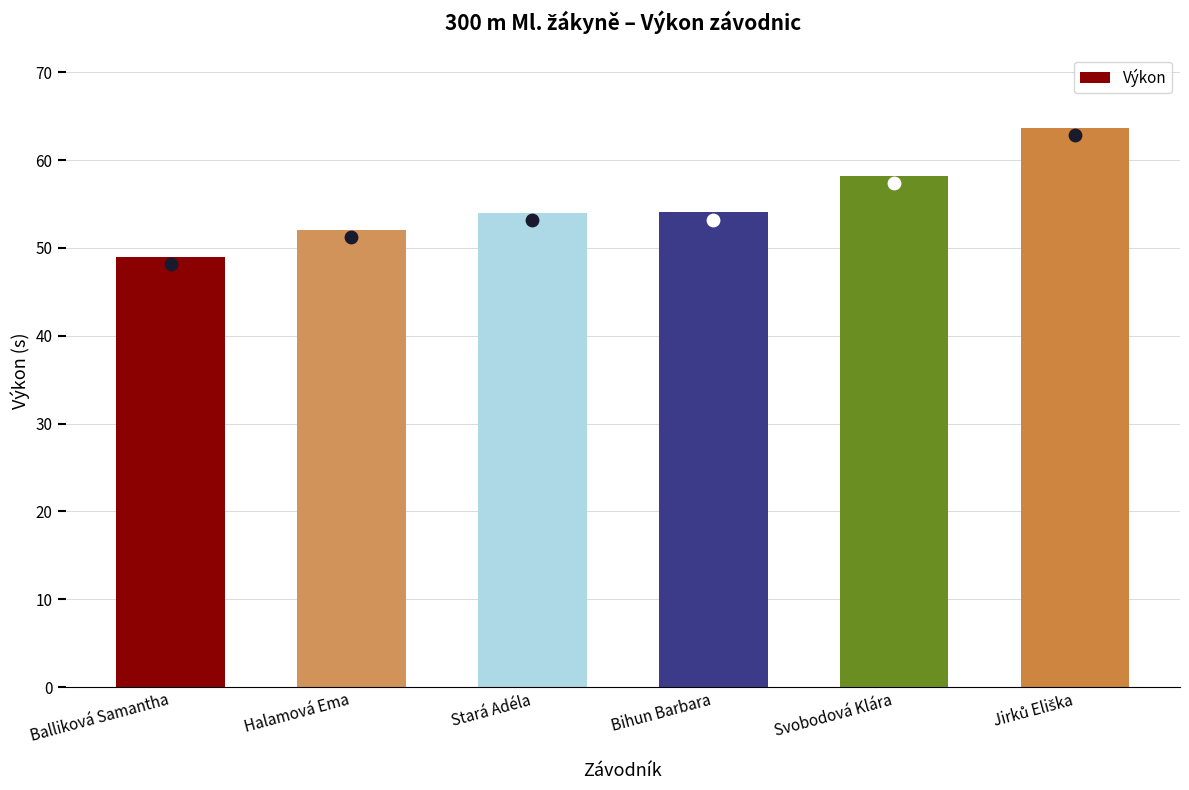

Approximately how many times larger is the value at Bihun Barbara compared to Jirků Eliška?

0.8